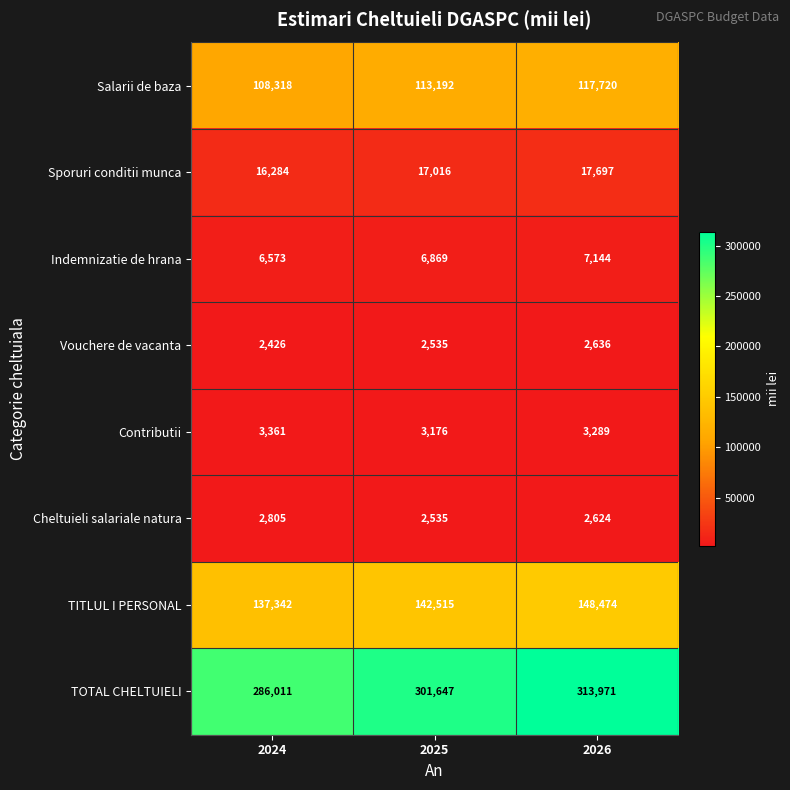

List the series in order of their peak value, lowest first.

Vouchere de vacanta, Cheltuieli salariale natura, Contributii, Indemnizatie de hrana, Sporuri conditii munca, Salarii de baza, TITLUL I PERSONAL, TOTAL CHELTUIELI